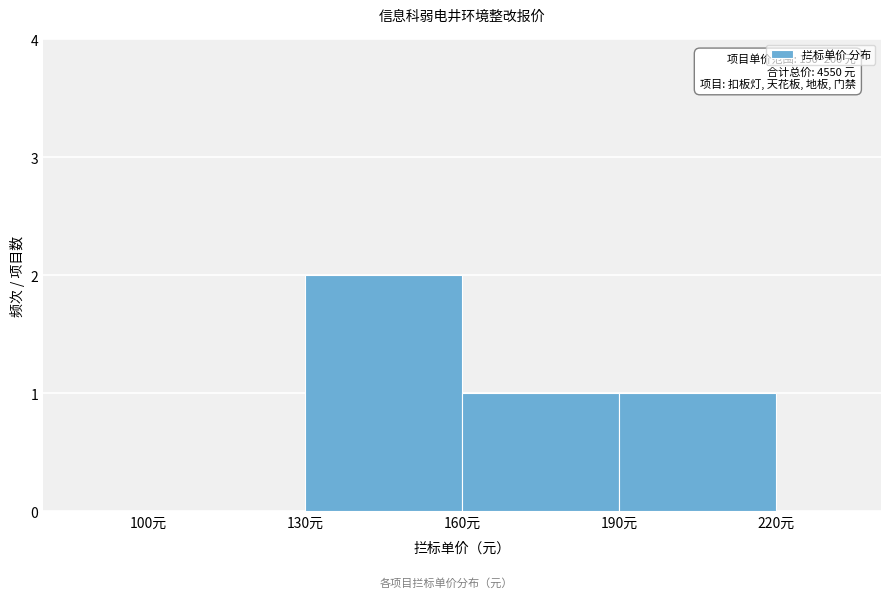

Which range on the x-axis has the tallest bar?

130 to 160